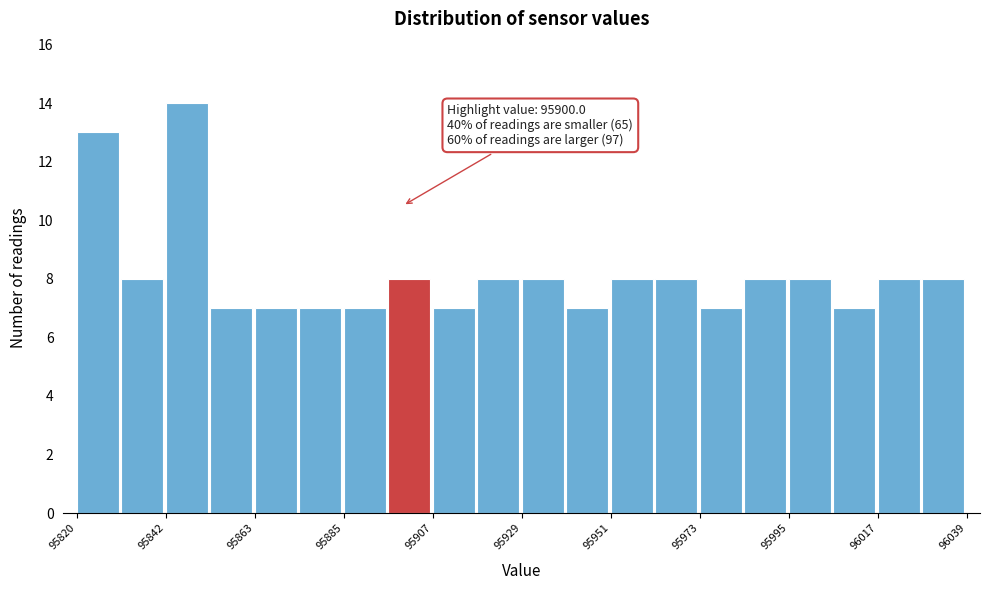

Read against the x-axis, roughly where is the centre of the tallest bar?

95845